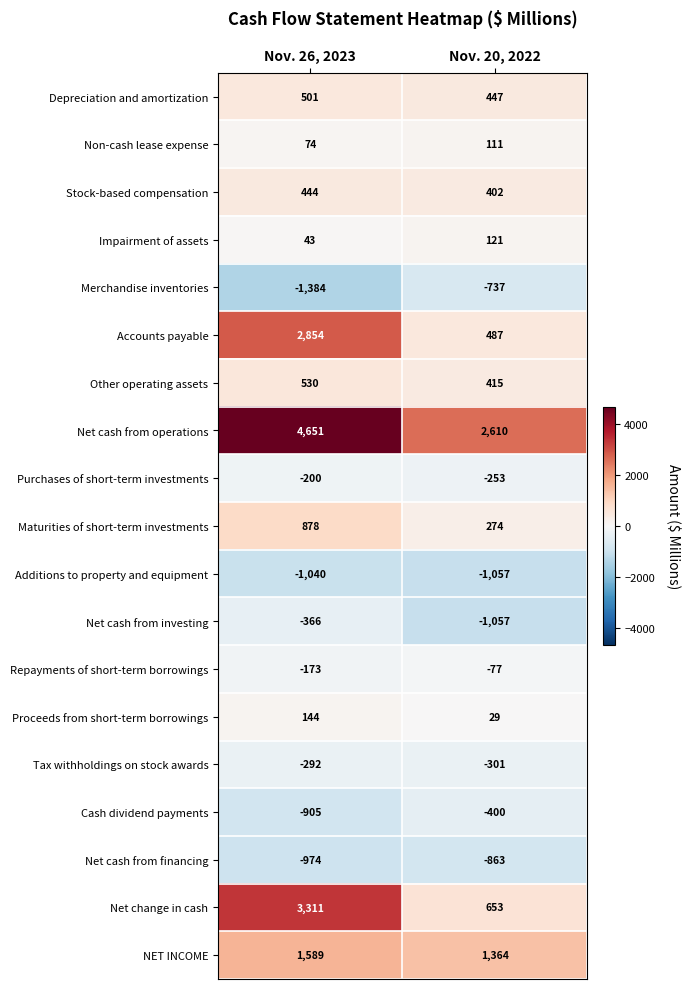

True or false: Proceeds from short-term borrowings has a value of 29 at Nov. 20, 2022.

True